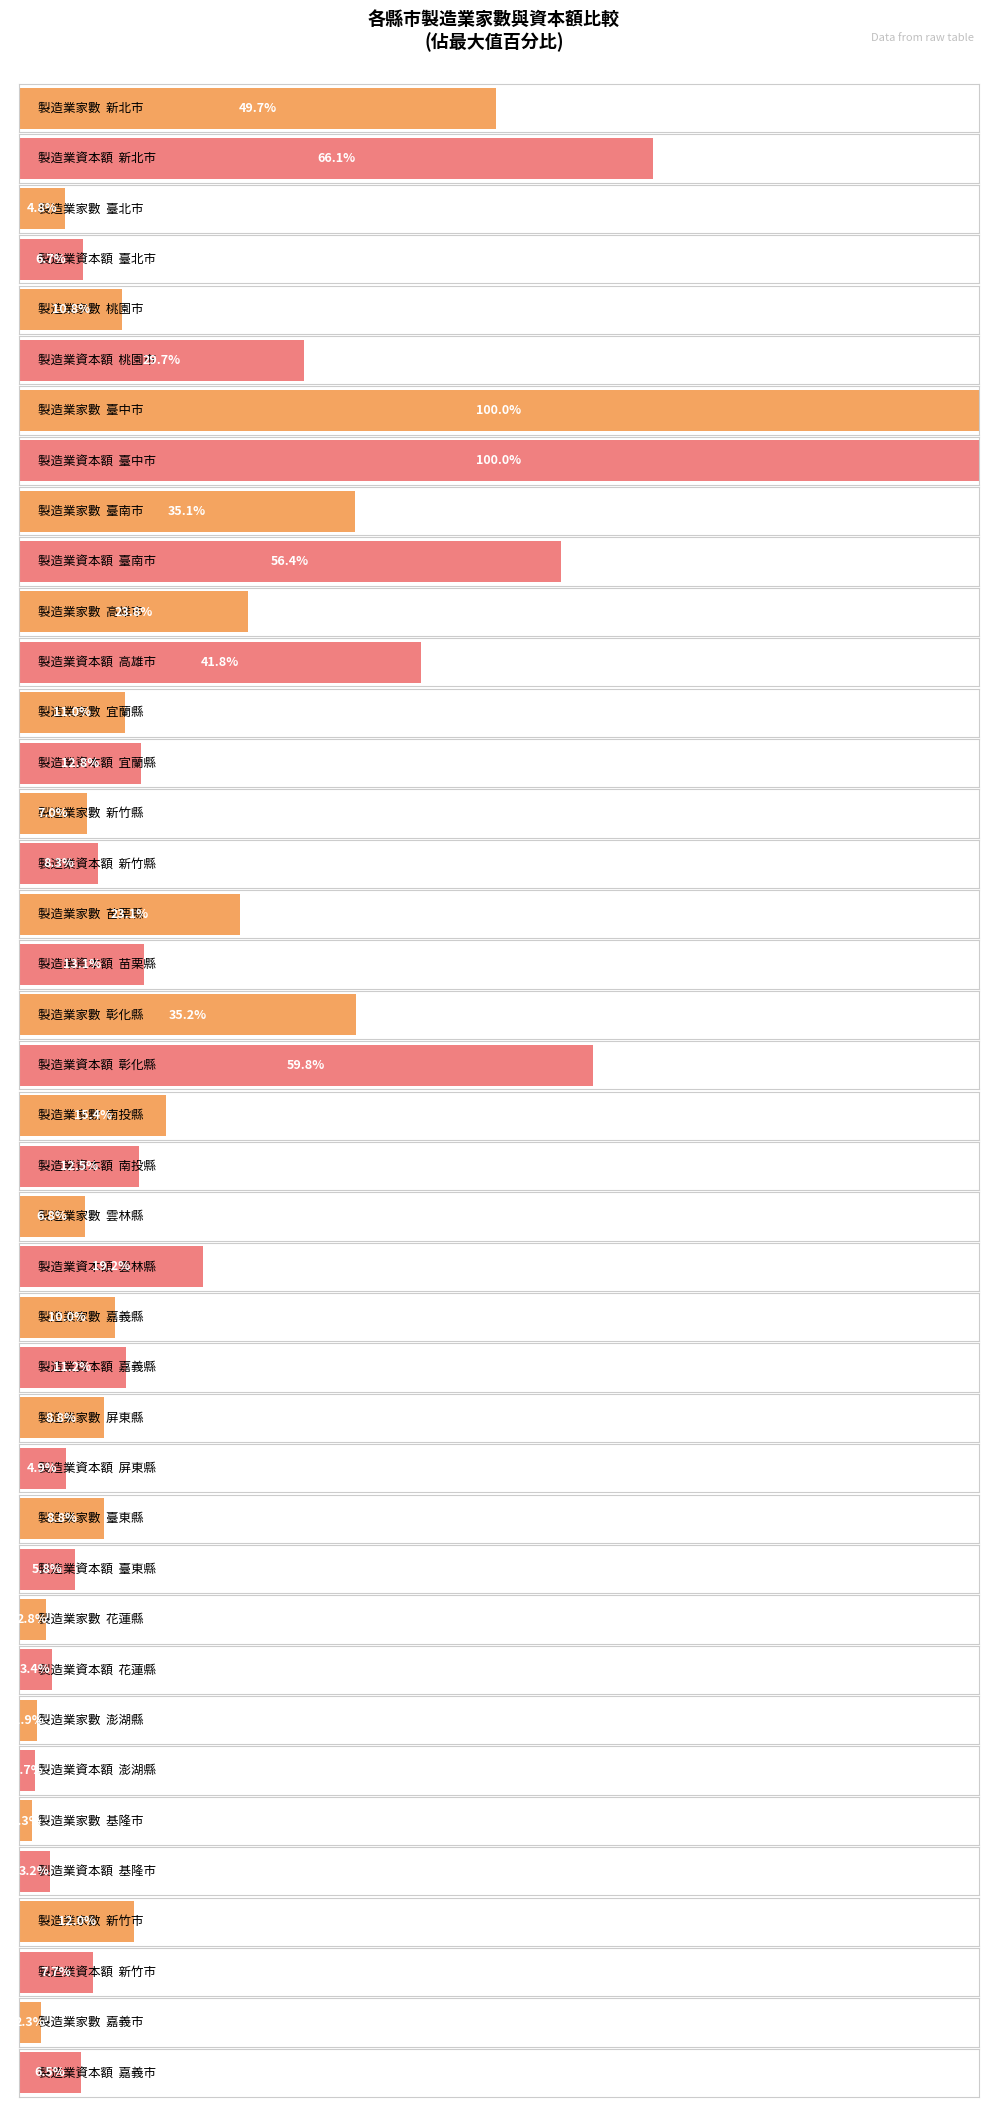

What is the value of the 製造業家數 bar at the 4th from the left?

13761